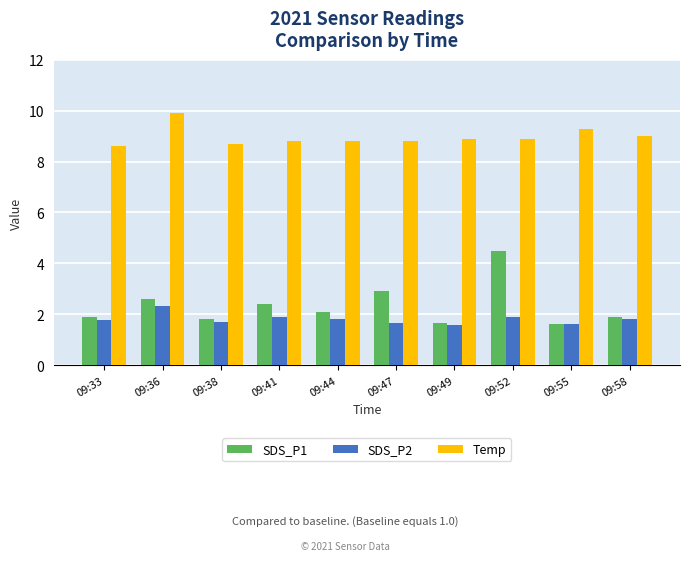

Rank the series by their maximum value, from highest to lowest.

Temp, SDS_P1, SDS_P2